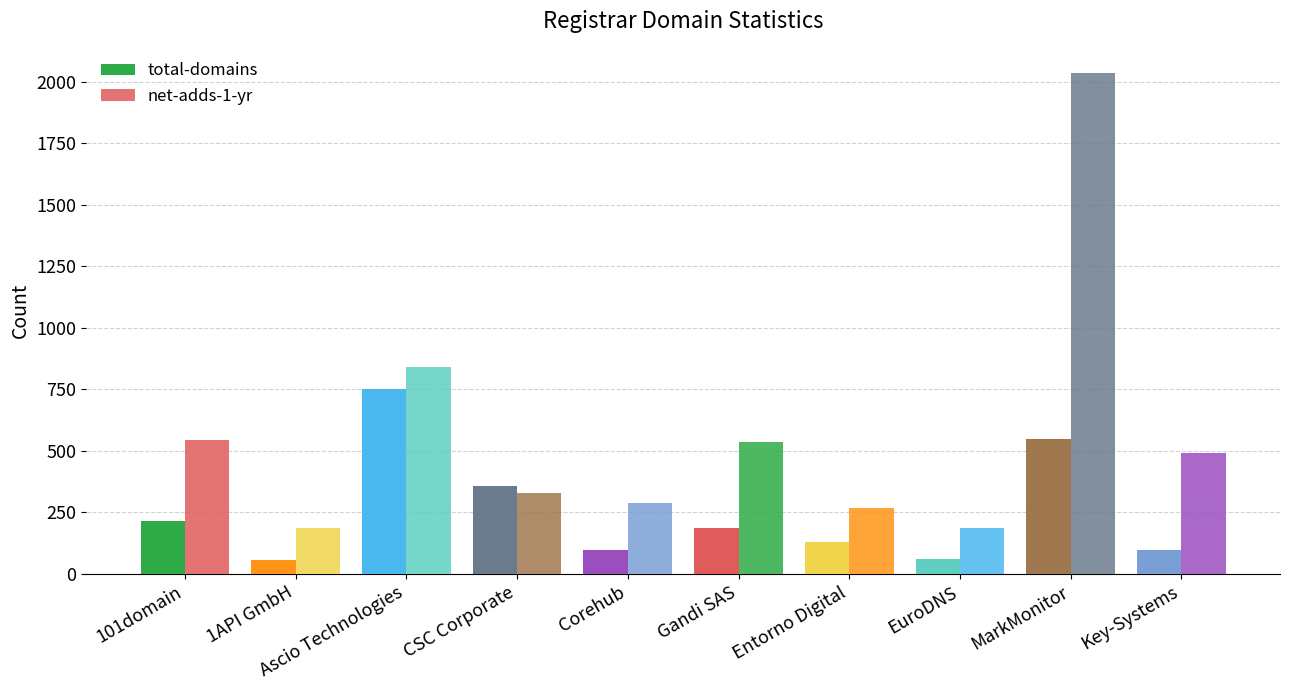

Reading left to right, transcribe all the data shown in this chart.

total-domains: 101domain=214	1API GmbH=57	Ascio Technologies=751	CSC Corporate=359	Corehub=99	Gandi SAS=188	Entorno Digital=128	EuroDNS=60	MarkMonitor=550	Key-Systems=96
net-adds-1-yr: 101domain=545	1API GmbH=186	Ascio Technologies=842	CSC Corporate=329	Corehub=287	Gandi SAS=535	Entorno Digital=268	EuroDNS=187	MarkMonitor=2038	Key-Systems=490